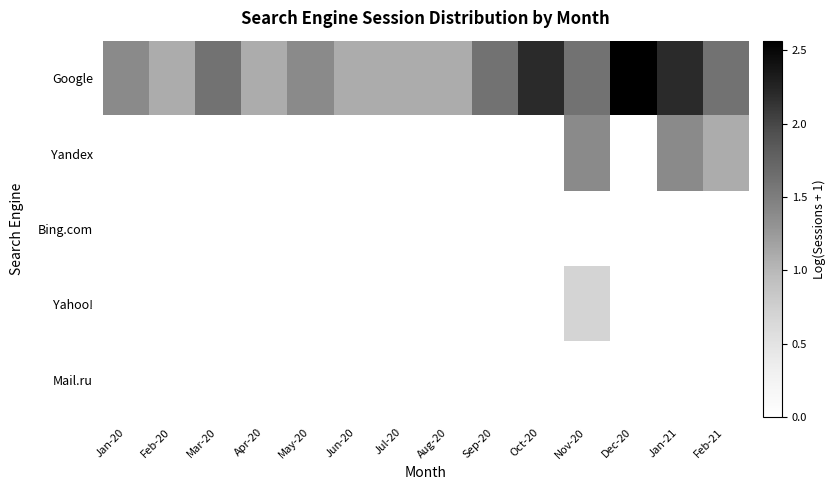

How many distinct data groups are displayed?

5